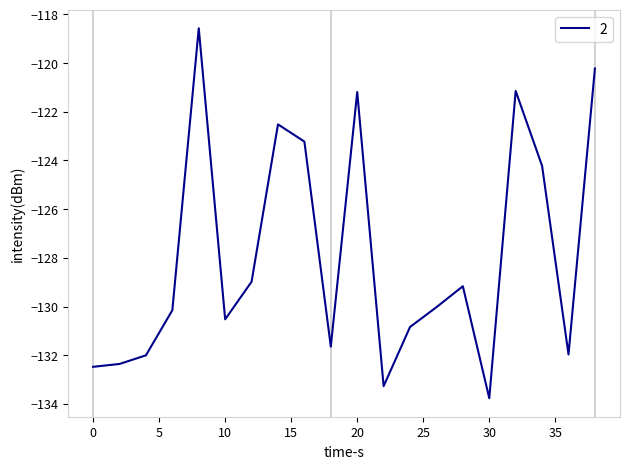

What is the difference between the maximum and minimum values?

15.2